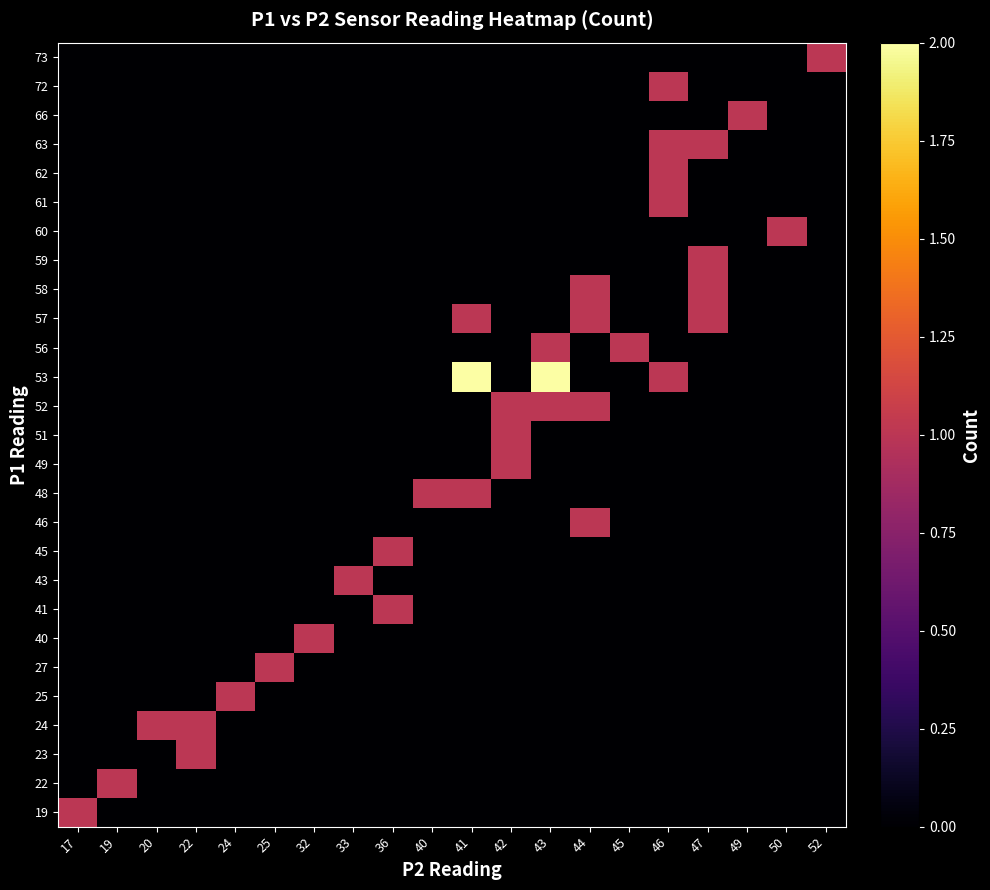

At 24, list the series in order from smallest to largest.

19, 22, 23, 24, 27, 40, 41, 43, 45, 46, 48, 49, 51, 52, 53, 56, 57, 58, 59, 60, 61, 62, 63, 66, 72, 73, 25